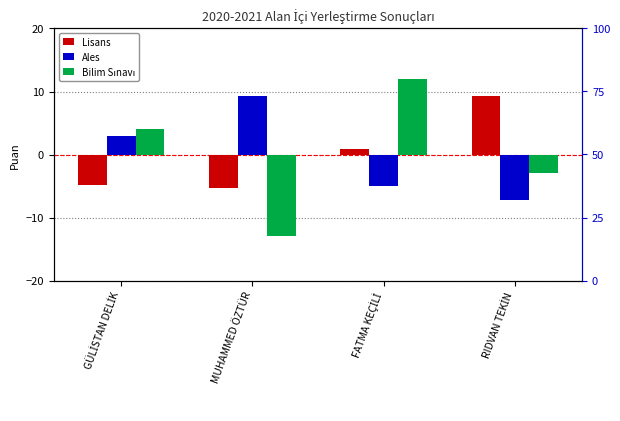

What are all the series names shown in the legend?

Lisans, Ales, Bilim Sınavı